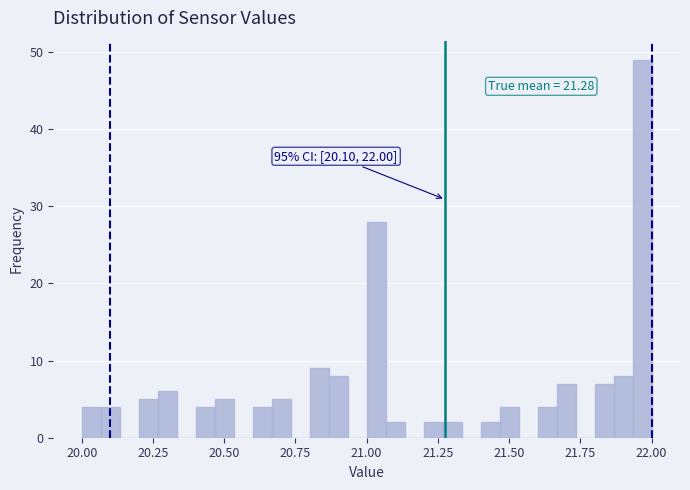

Read against the x-axis, roughly where is the centre of the tallest bar?

21.95